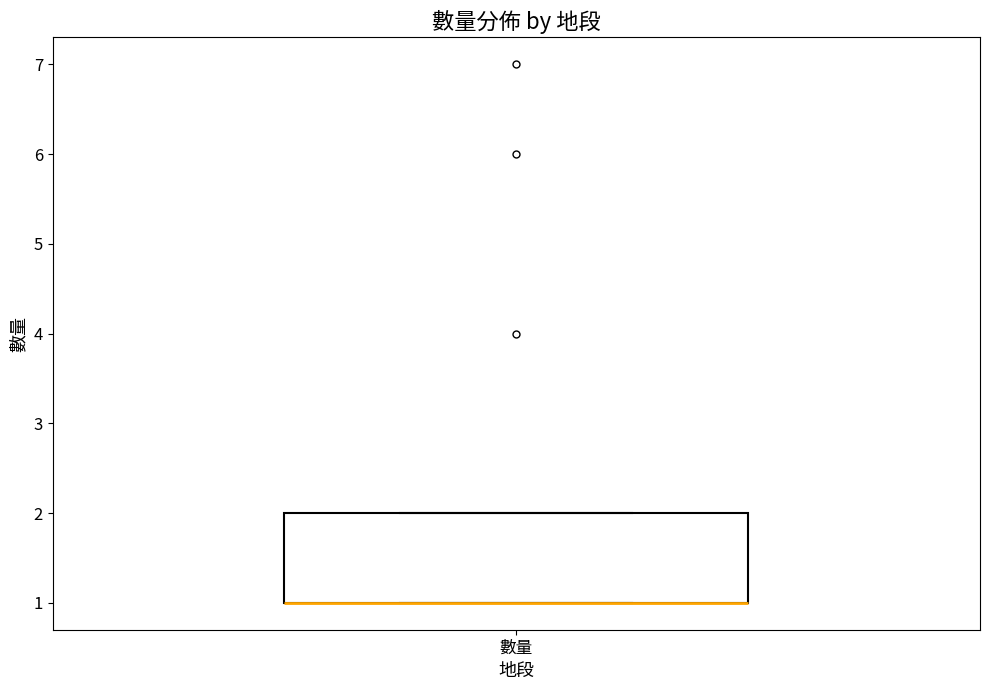

Where is the lower edge of the box for 數量 on the y-axis? The values are not printed on the chart, so give them approximately, as read against the axis.

1